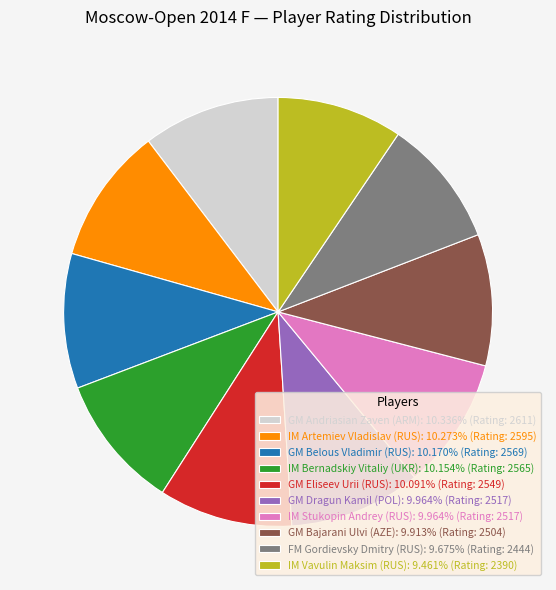

Does IM Vavulin Maksim (RUS): 9.461% (Rating: 2390) represent more than half of the total?

No